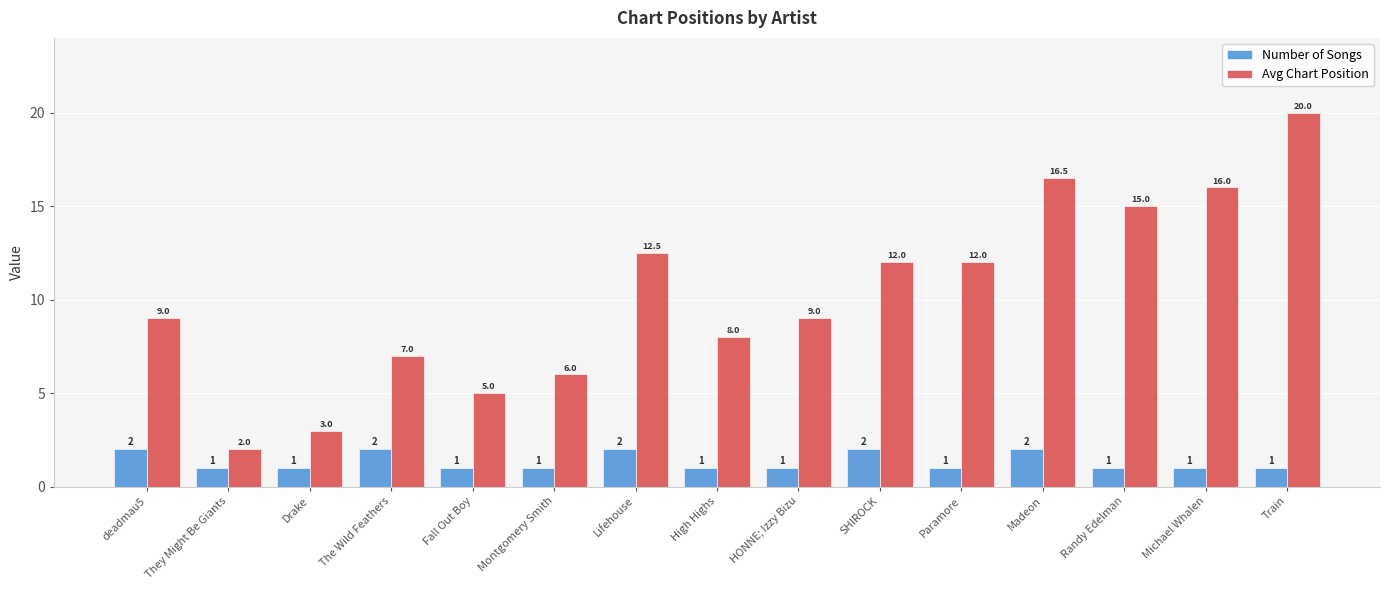

Rank the series by their maximum value, from lowest to highest.

Number of Songs, Avg Chart Position